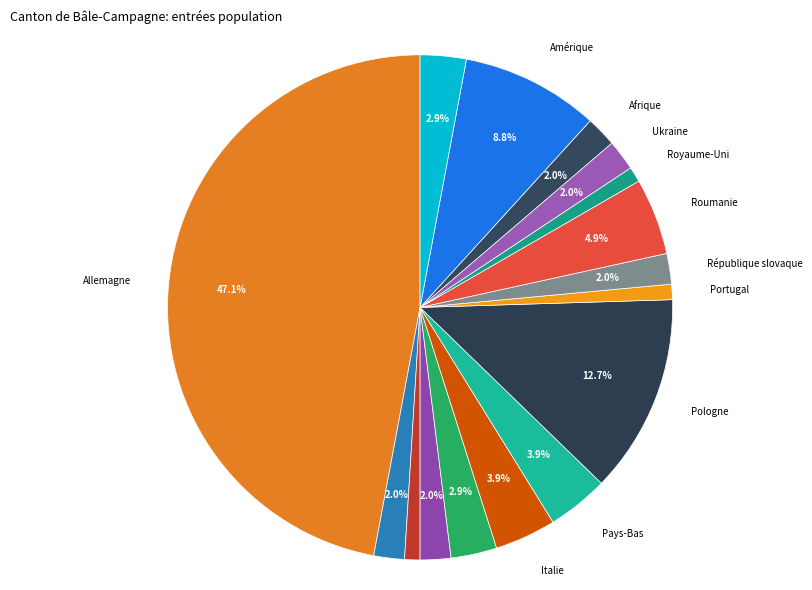

What is the ratio of the value at Portugal to the value at France?

0.3